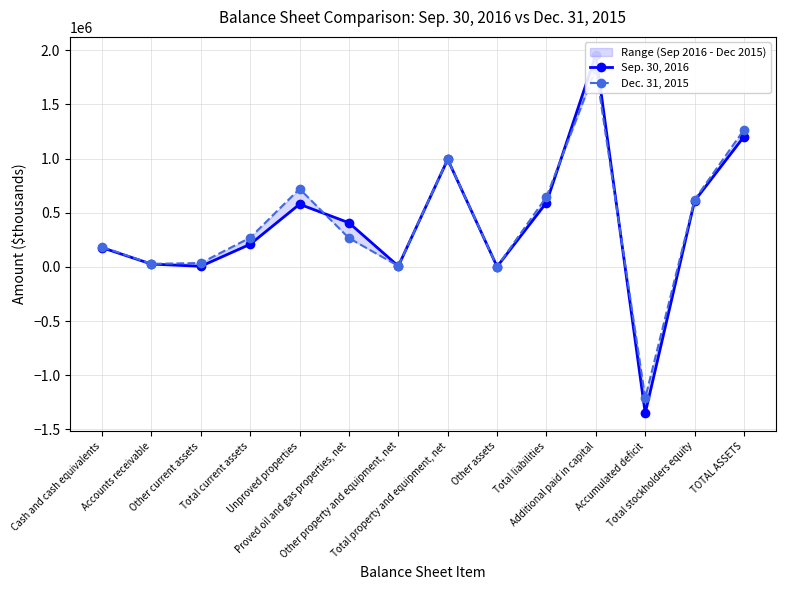

What is the difference between the second highest and minimum values in the Sep. 30, 2016 series?

2554245